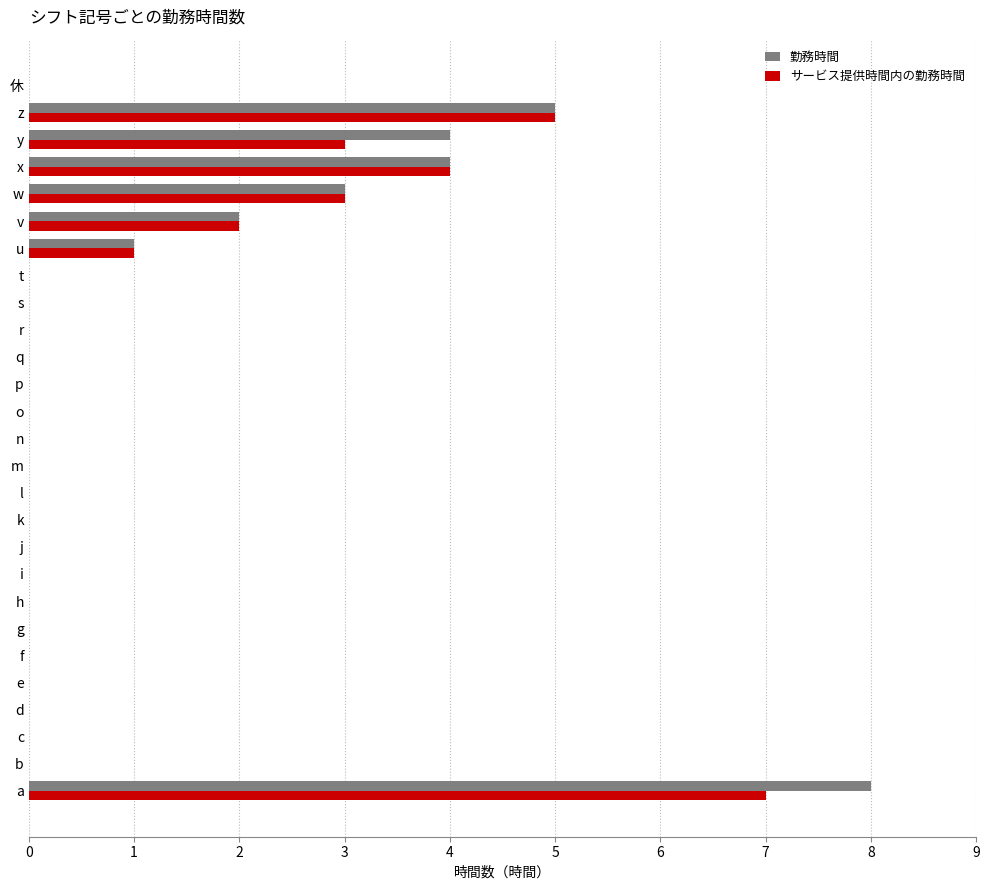

The value of サービス提供時間内の勤務時間 at y is 1. True or false?

False